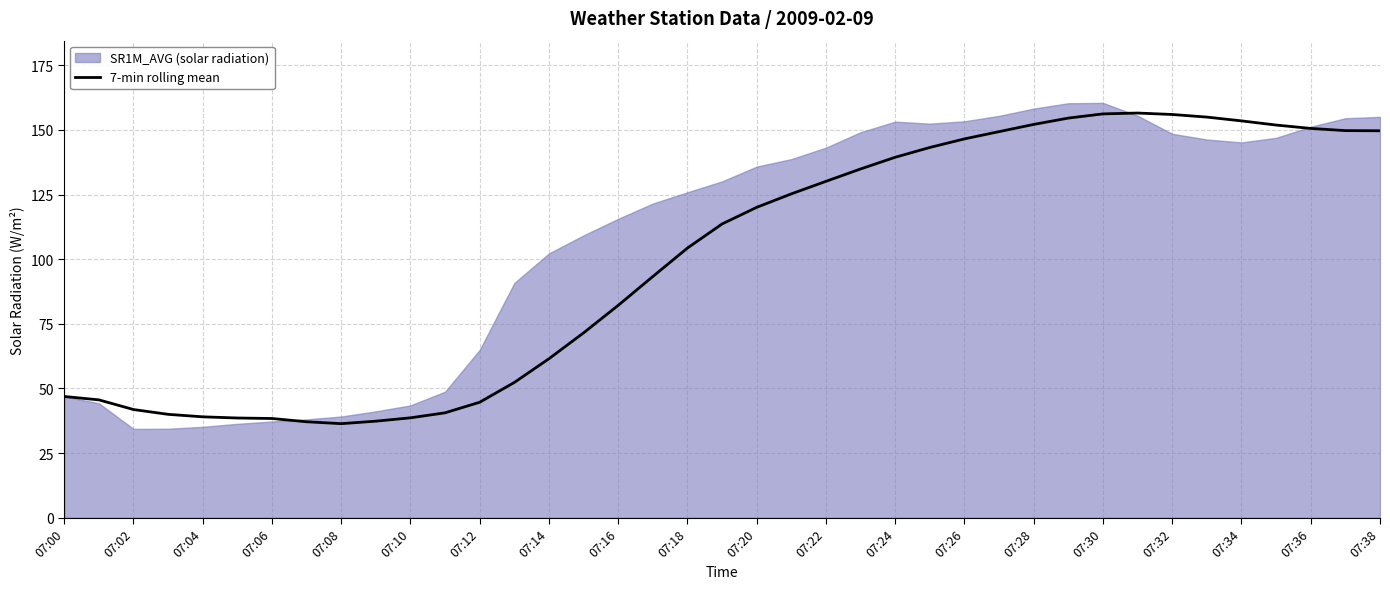

What is the highest value of the 7-min rolling mean series?

156.5